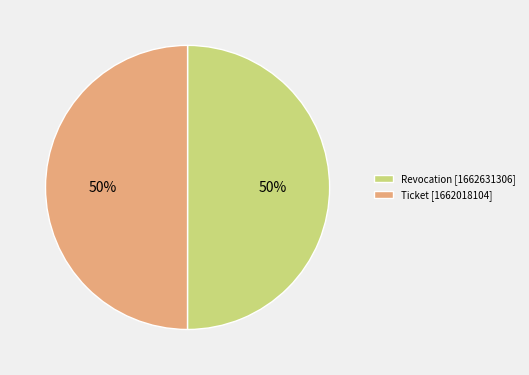

True or false: Ticket [1662018104] accounts for 50% of the total.

True